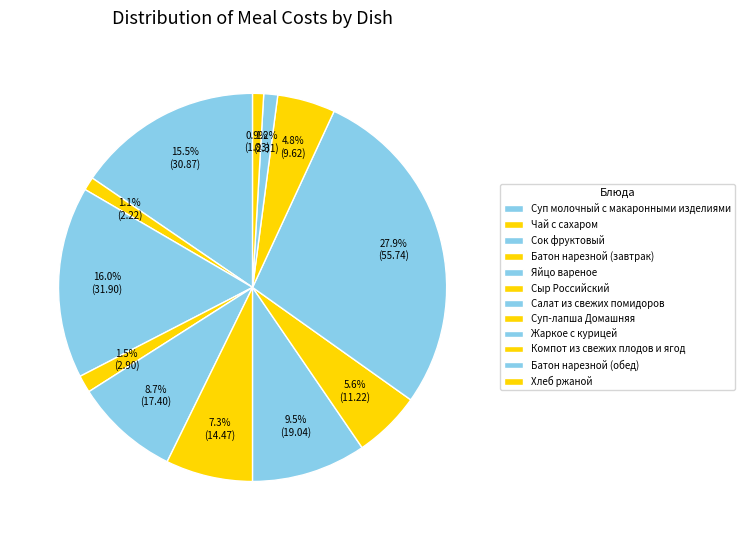

Approximately how many times larger is the value at Суп-лапша Домашняя compared to Суп молочный с макаронными изделиями?

0.4